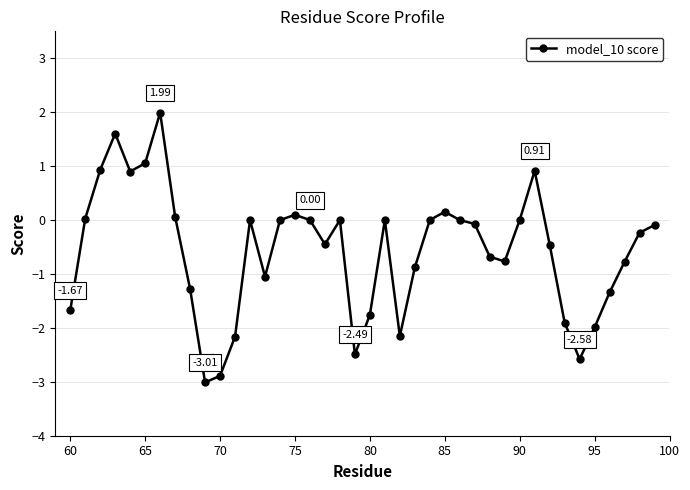

True or false: the data has more than 1 interior local peaks.

True